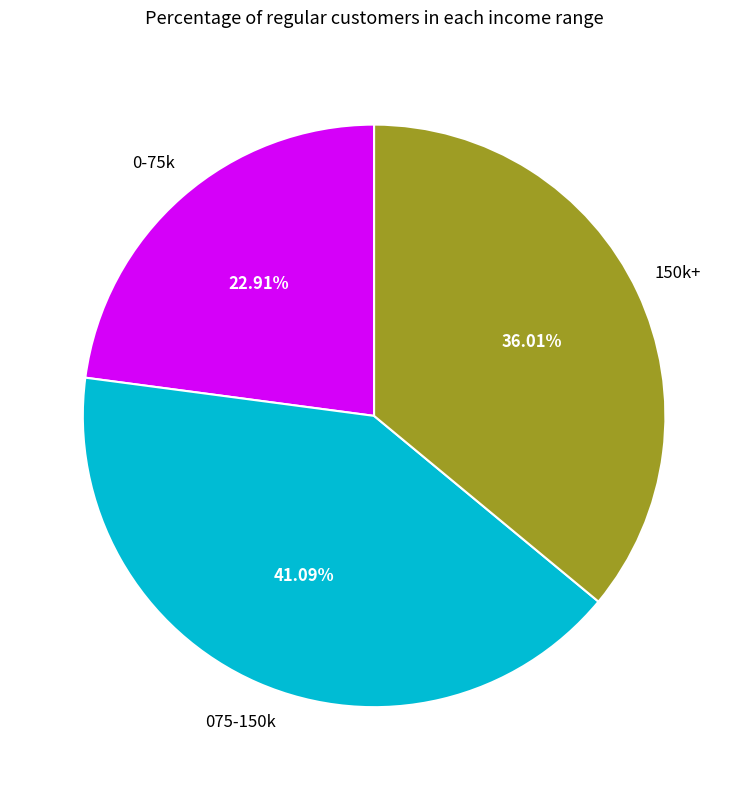

How many slices are in this pie chart?

3